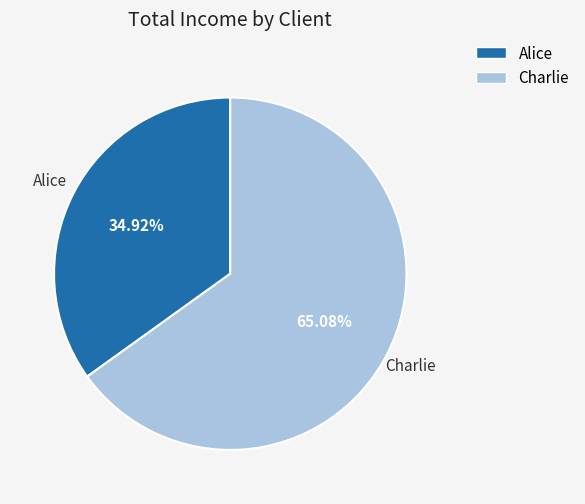

To the nearest percent, what percentage of the pie is Alice?

35%